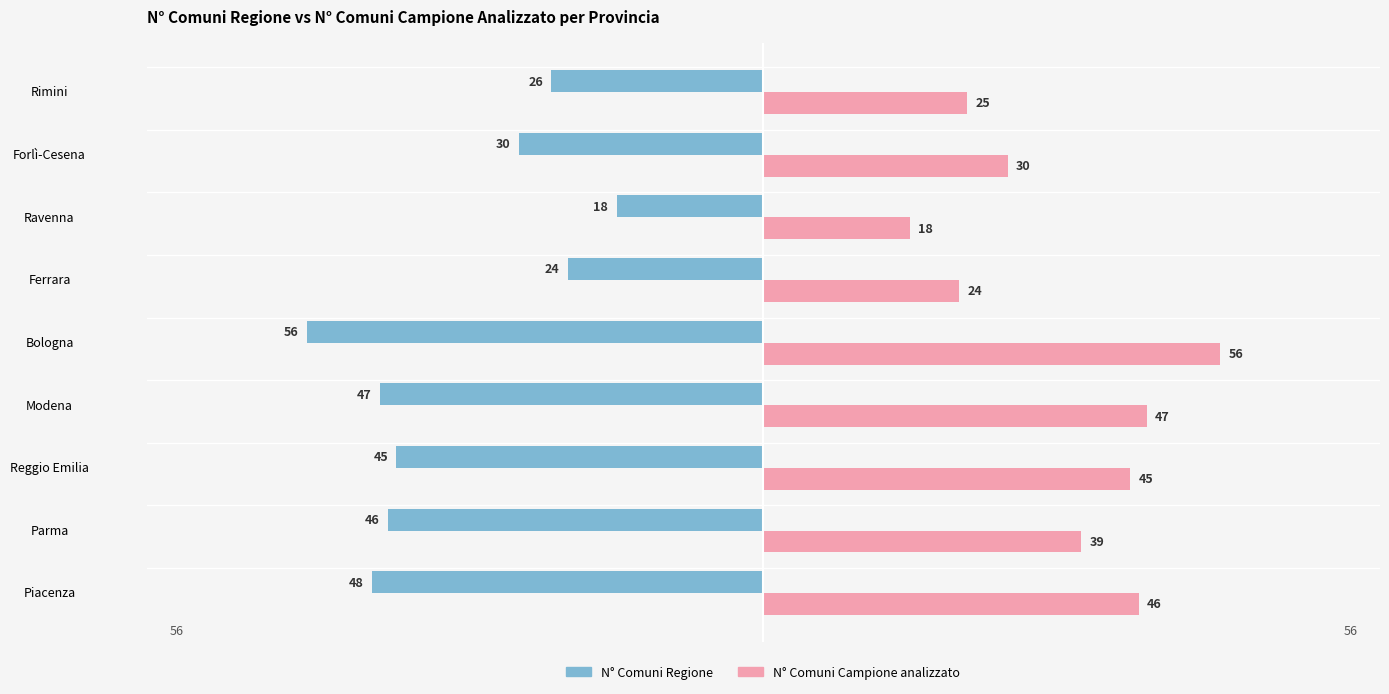

Is the value of N° Comuni Regione at Ferrara greater than the value of N° Comuni Campione analizzato at Modena?

No